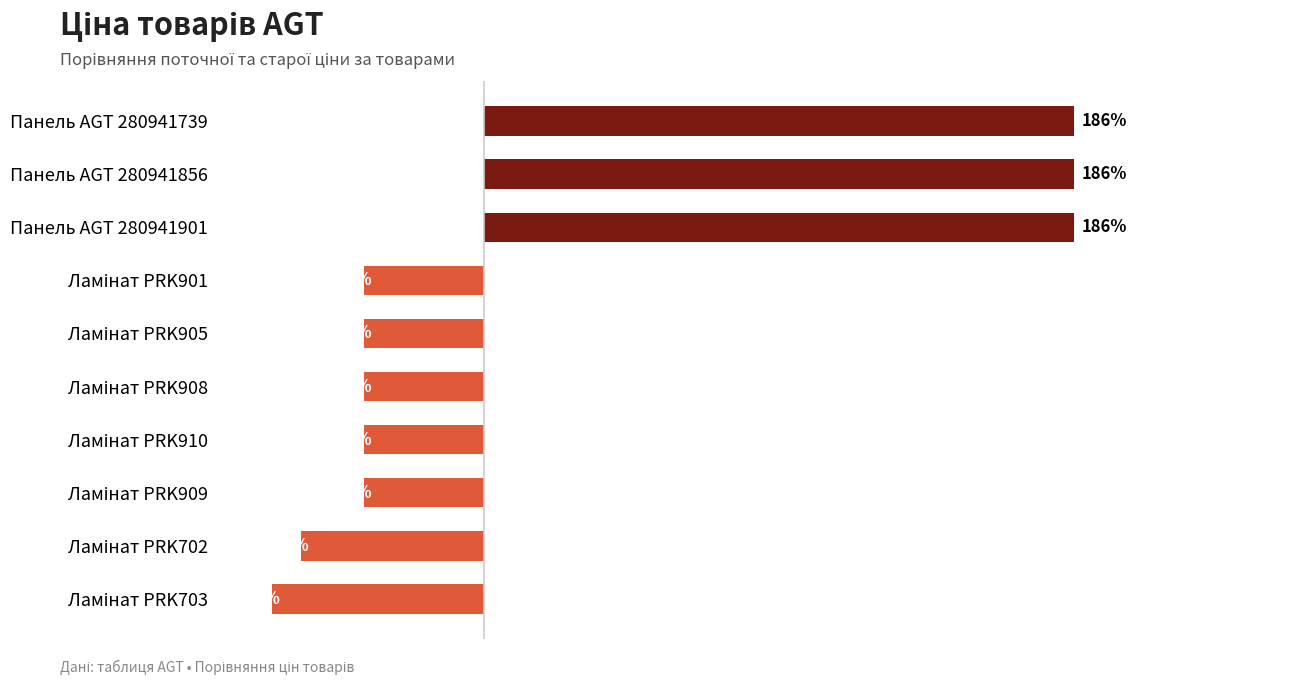

Does the chart contain any negative values?

Yes